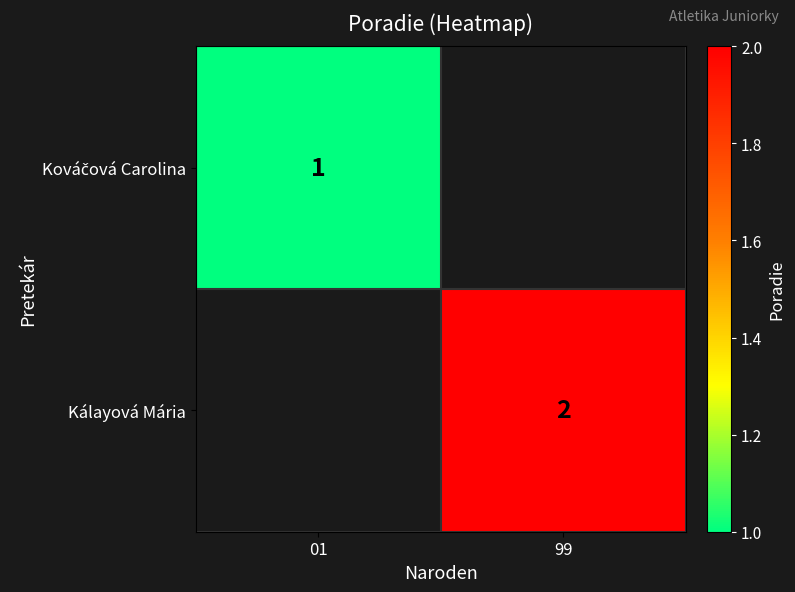

The value of Kálayová Mária at 99 is 1. True or false?

False